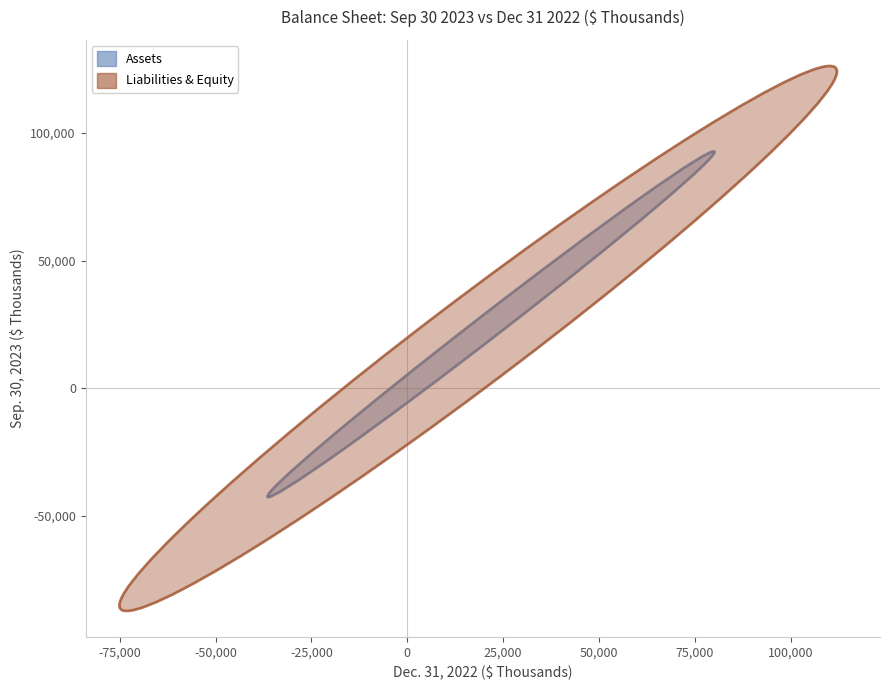

Which series reaches the maximum Y coordinate?

Liabilities & Equity